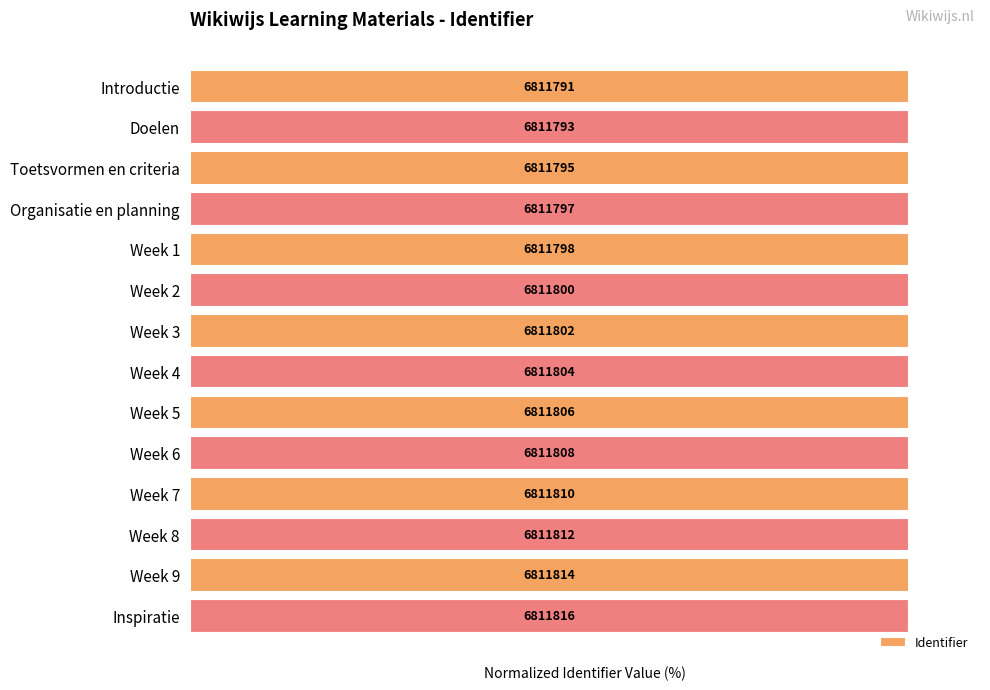

Are the bars horizontal?

Yes